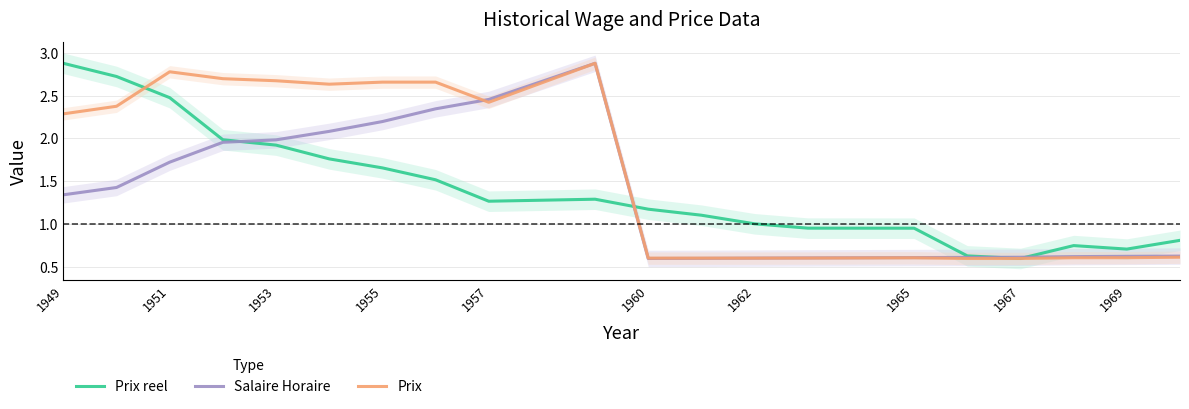

Where is the first local minimum for Prix reel?

1957